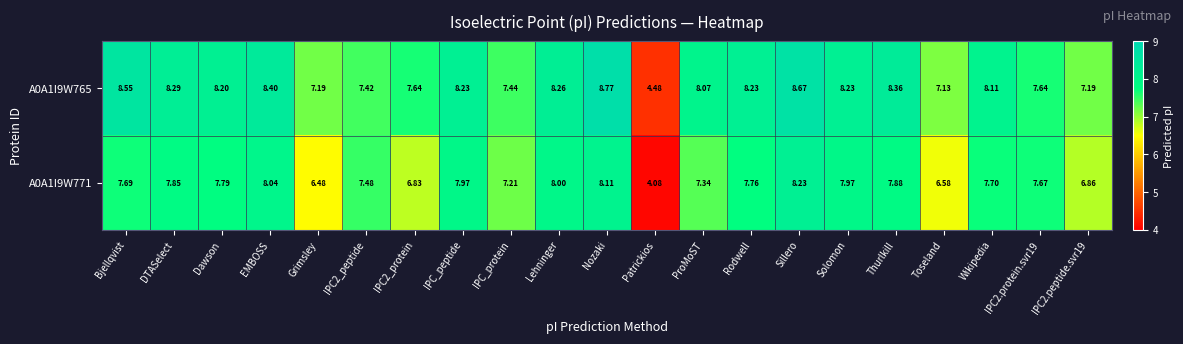

At which category does the chart reach its peak across all series?

Nozaki